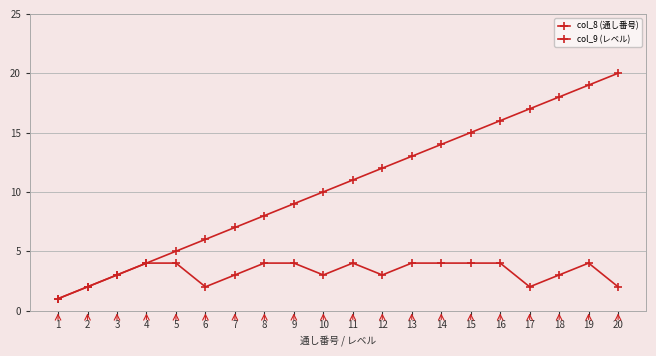

Count the number of categories in the chart.

20